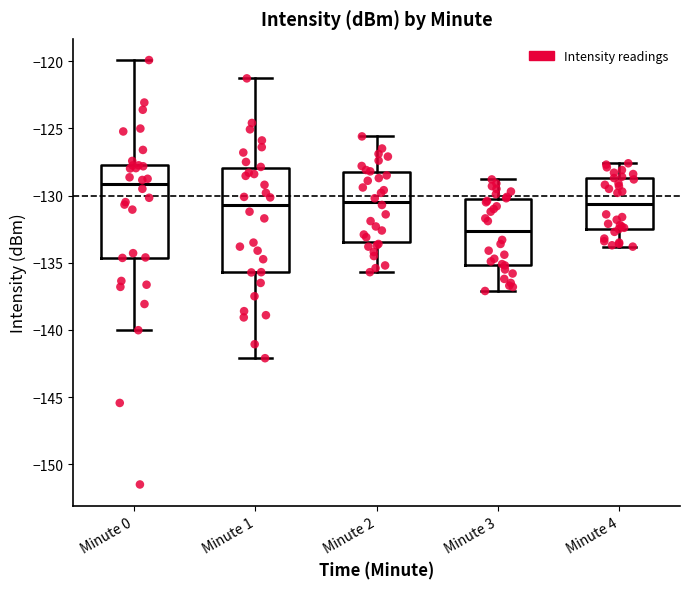

Reading left to right, transcribe this box plot: for each box, give where its median line is, the range the box spans, and where its two whiskers end, as read against the y-axis. The values are not printed on the chart, so give them approximately, as read against the axis.

Minute 0: median -129.0, box -134.5 to -128.0, whiskers -140.0 to -120.0
Minute 1: median -130.5, box -135.5 to -128.0, whiskers -142.0 to -121.5
Minute 2: median -130.5, box -133.5 to -128.5, whiskers -135.5 to -125.5
Minute 3: median -132.5, box -135.0 to -130.0, whiskers -137.0 to -129.0
Minute 4: median -130.5, box -132.5 to -128.5, whiskers -134.0 to -127.5